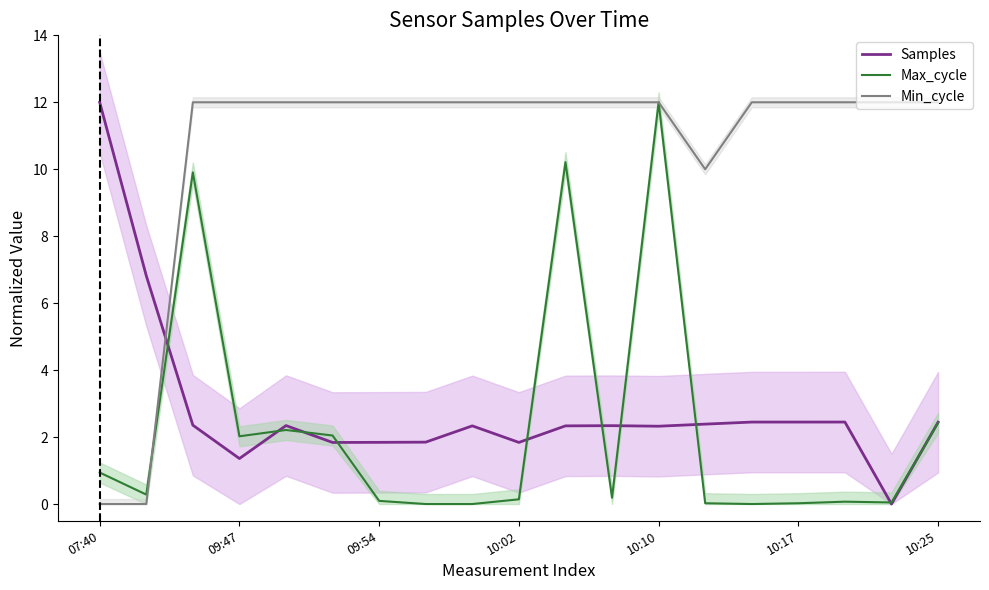

How many data points does each series have?

19